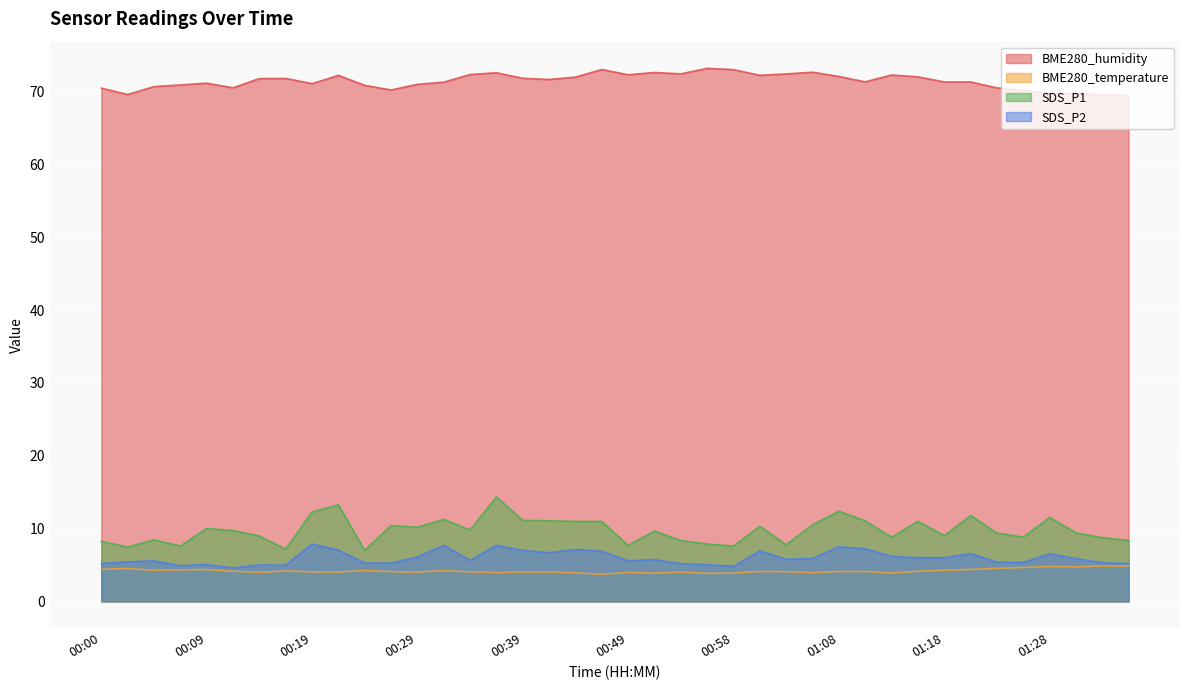

Rank the series at 00:51 from highest to lowest value.

BME280_humidity, SDS_P1, SDS_P2, BME280_temperature